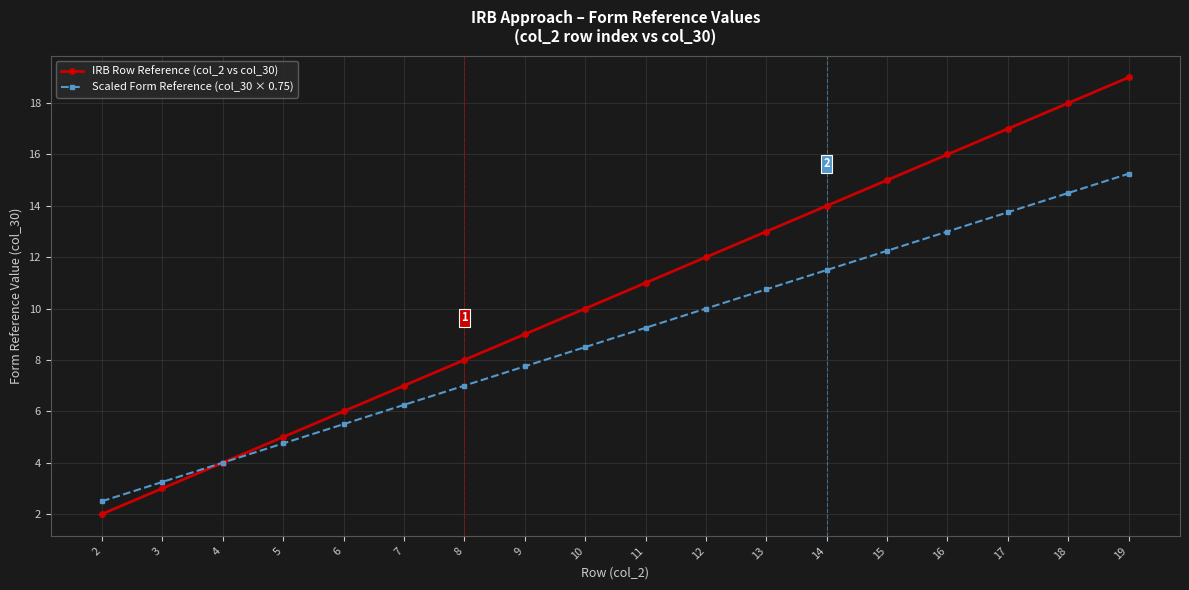

List the series in order of their overall mean, highest first.

IRB Row Reference (col_2 vs col_30), Scaled Form Reference (col_30 × 0.75)